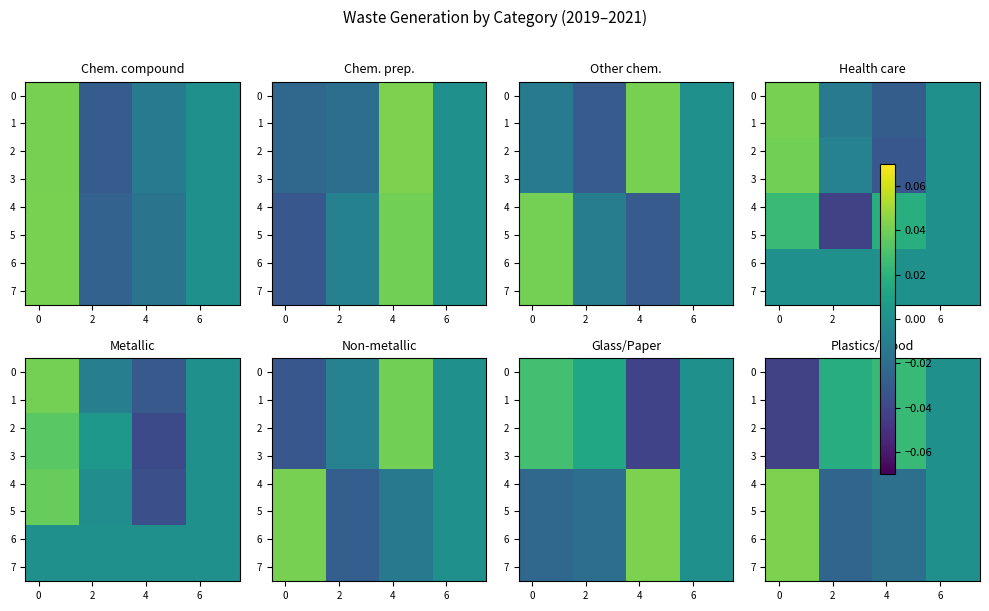

Count the 3 values in the range 0 to 1.

6